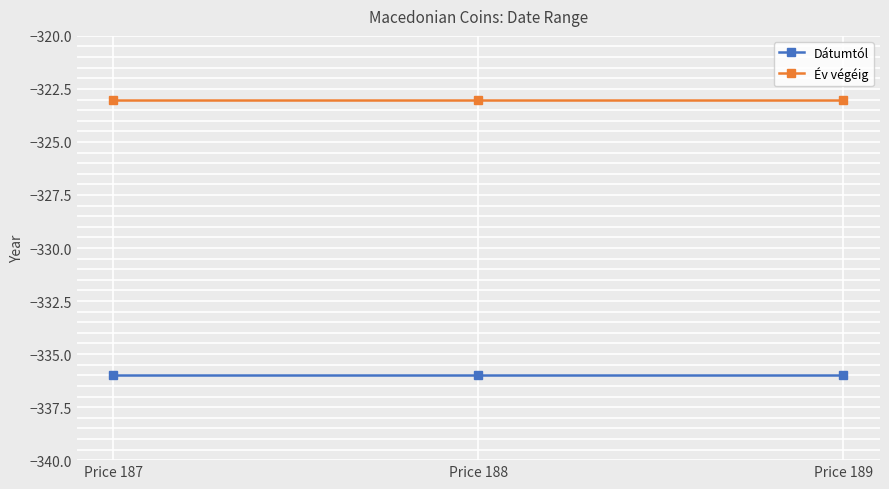

Which series has the largest total across all categories?

Év végéig